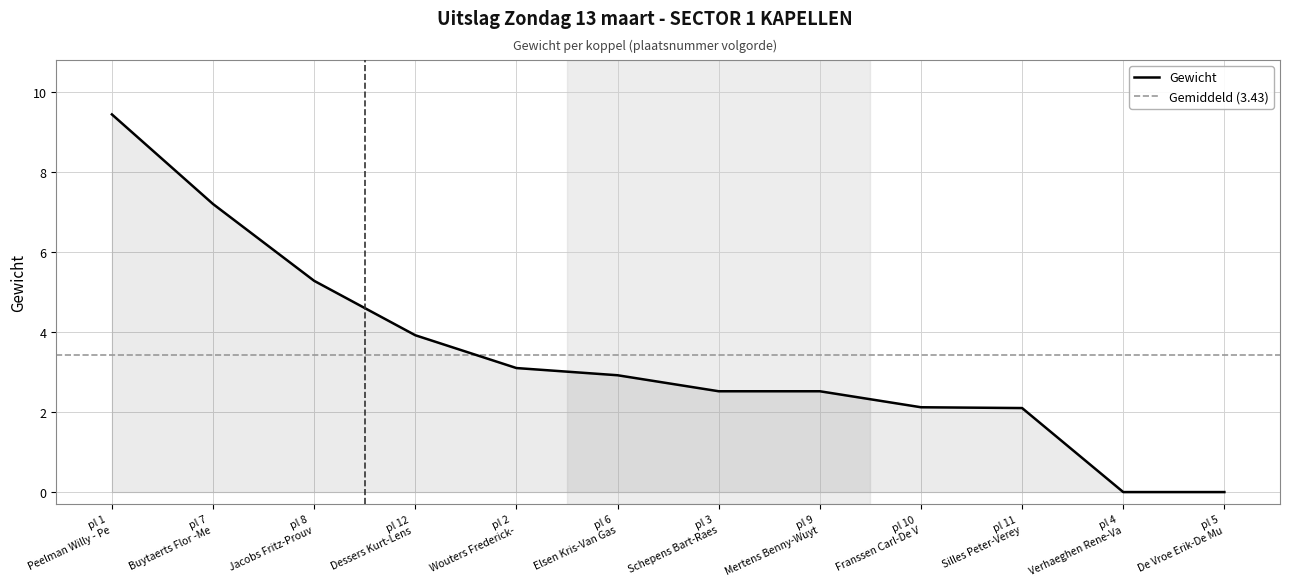

What is the highest value of the Gewicht series?

9.4